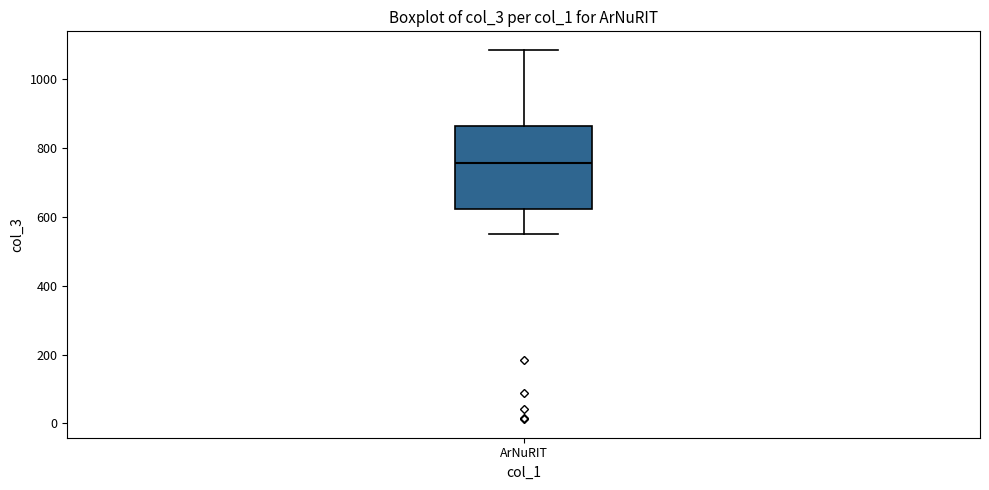

Transcribe this box plot: give where the median line is, the range the box spans, and where the two whiskers end, as read against the y-axis. The values are not printed on the chart, so give them approximately, as read against the axis.

median 760, box 620 to 860, whiskers 560 to 1080